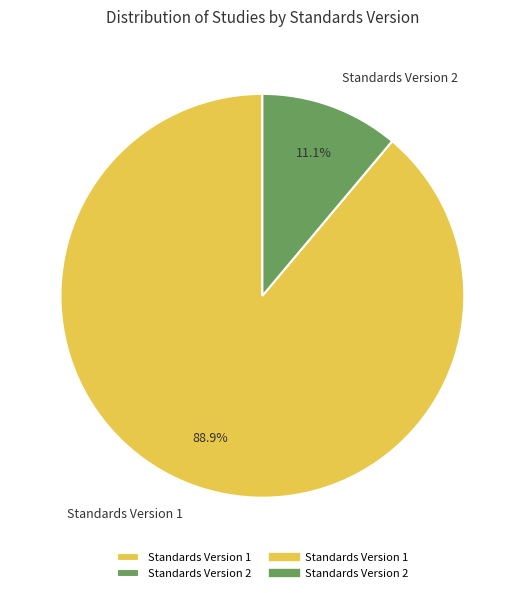

To the nearest percent, what is the difference between the largest and smallest slice percentages?

78%